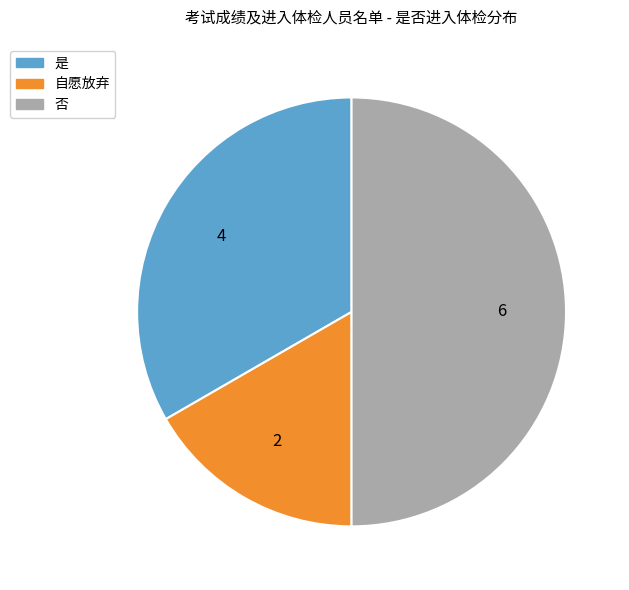

Combined, do 否 and 自愿放弃 account for over 50%?

Yes